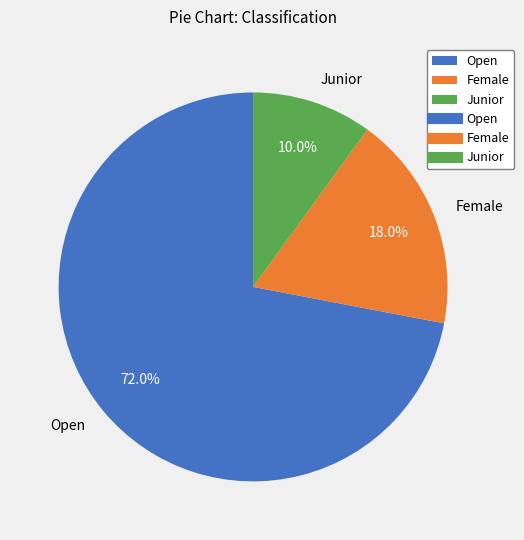

Rank the categories by value from highest to lowest.

Open, Female, Junior